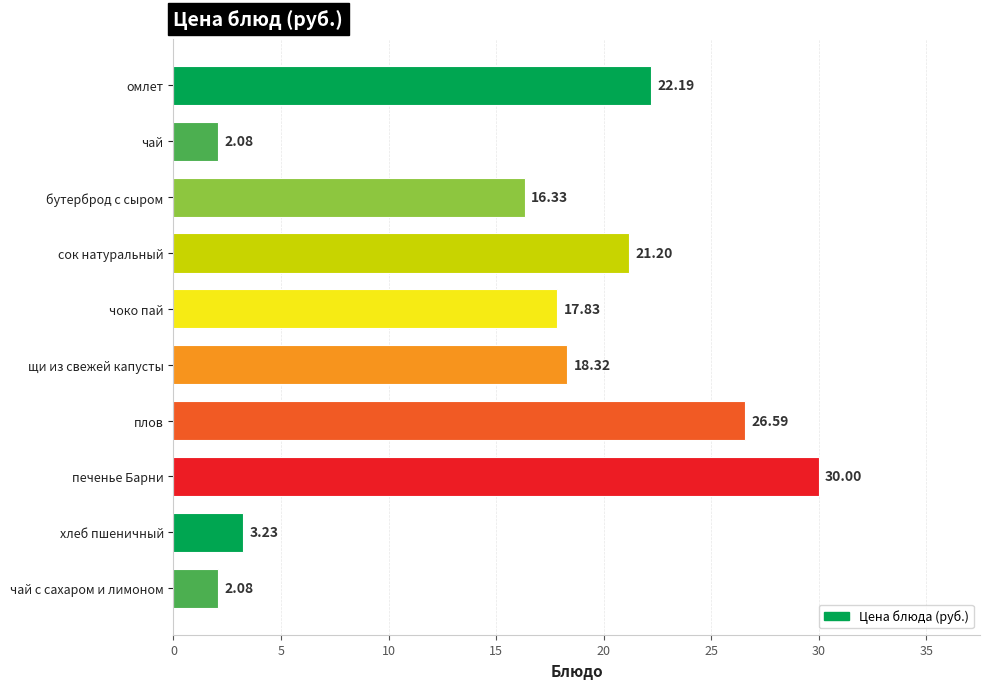

At which label is the value closest to 16?

бутерброд с сыром